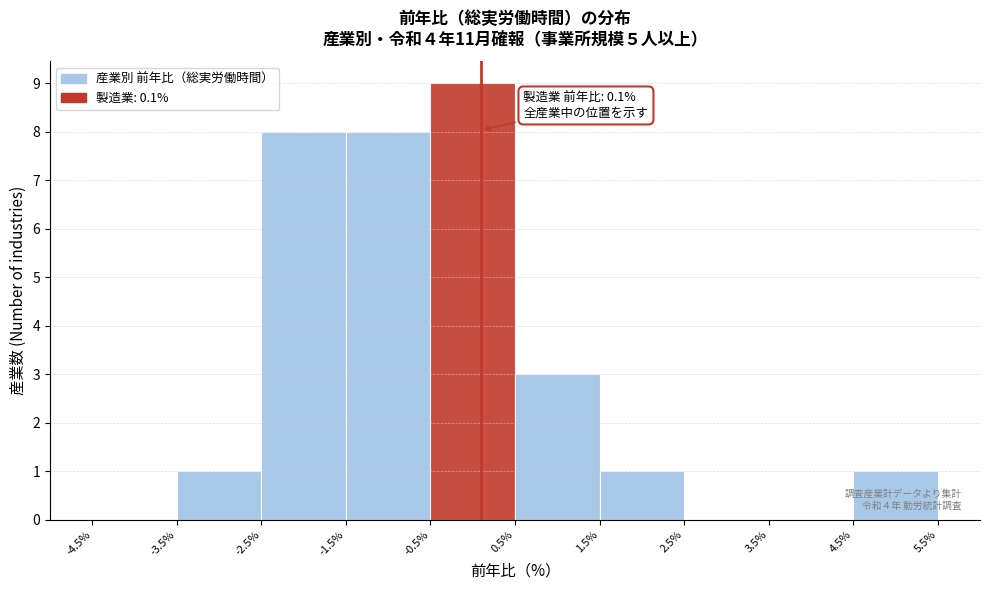

Over which range of the x-axis is the bar tallest?

-0.5% to 0.5%